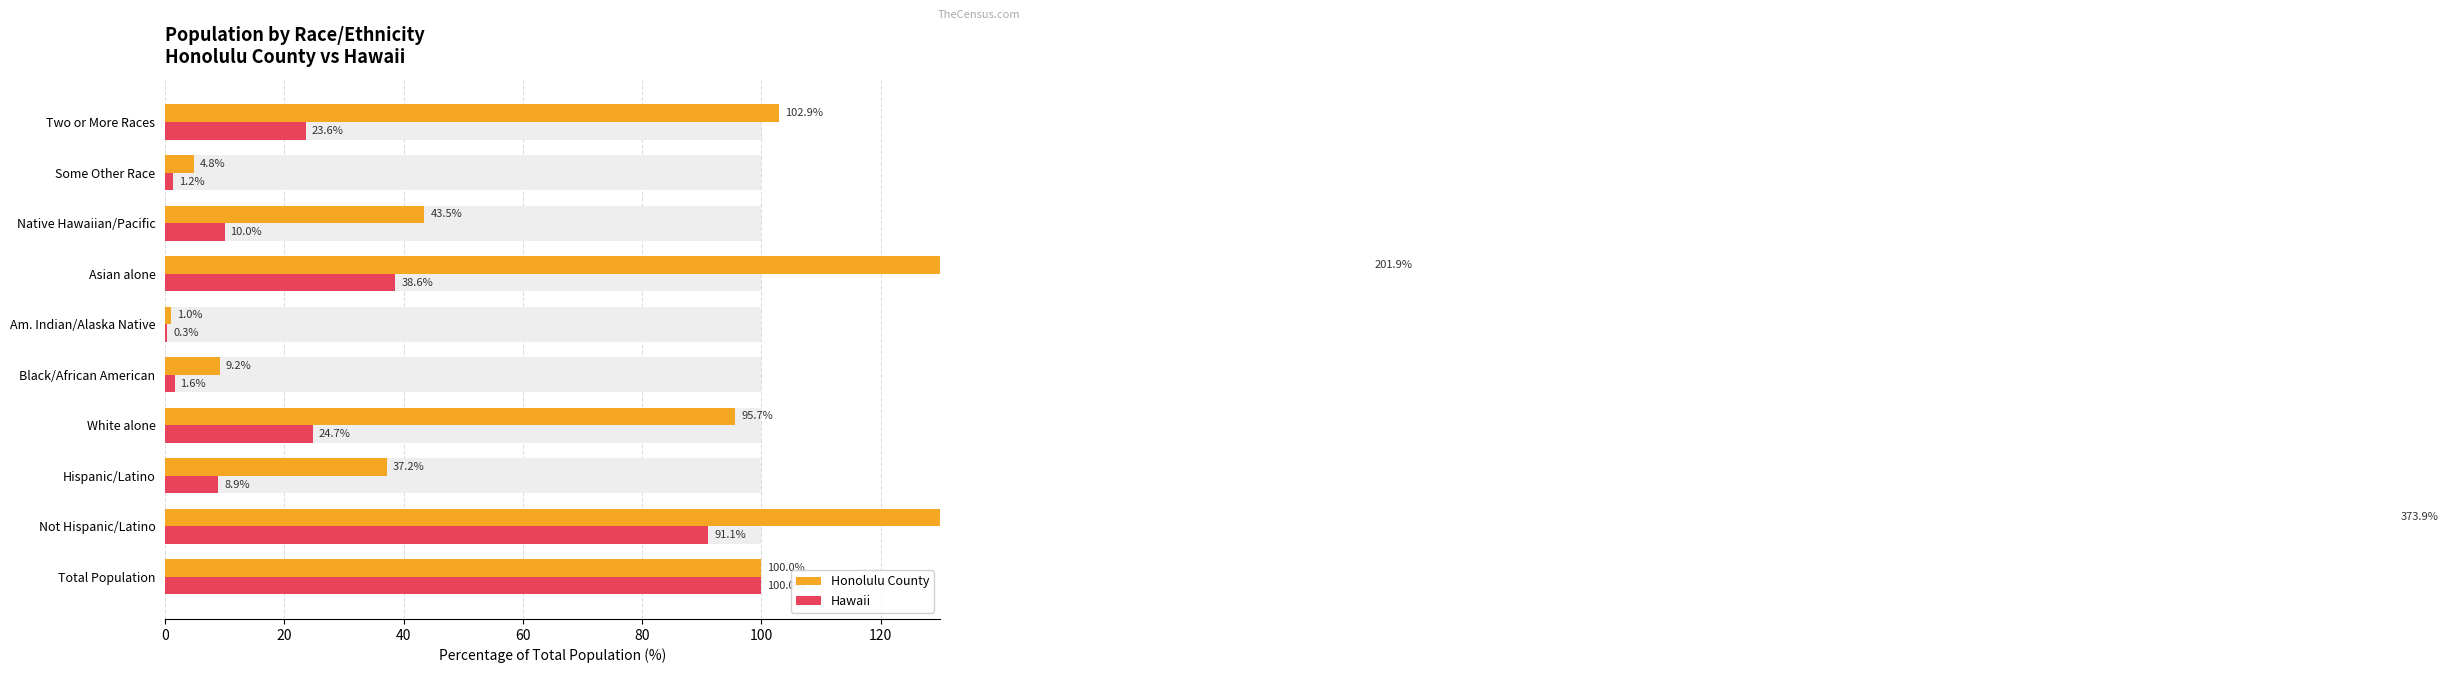

At how many categories does at least one series exceed 109?

2